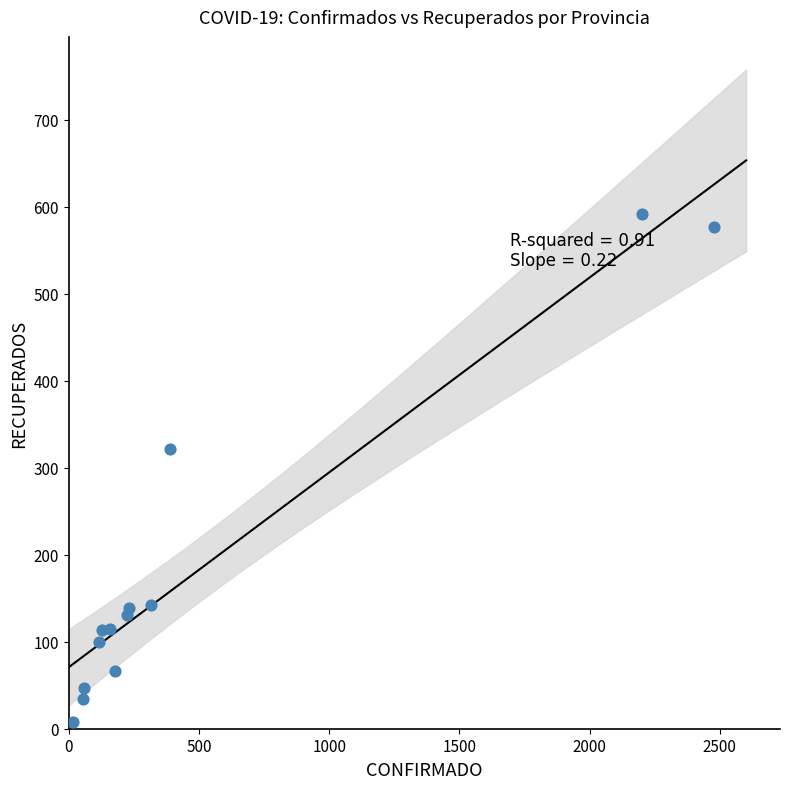

What Y value in the scatter plot is closest to 299?

322